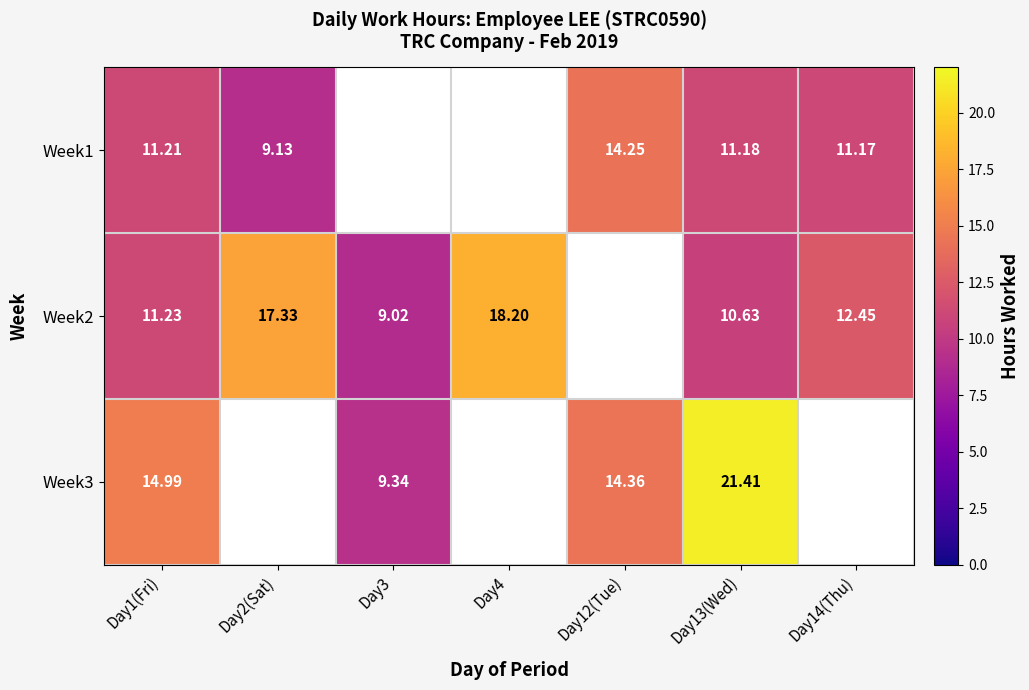

At which category is the sum across all series the highest?

Day13(Wed)